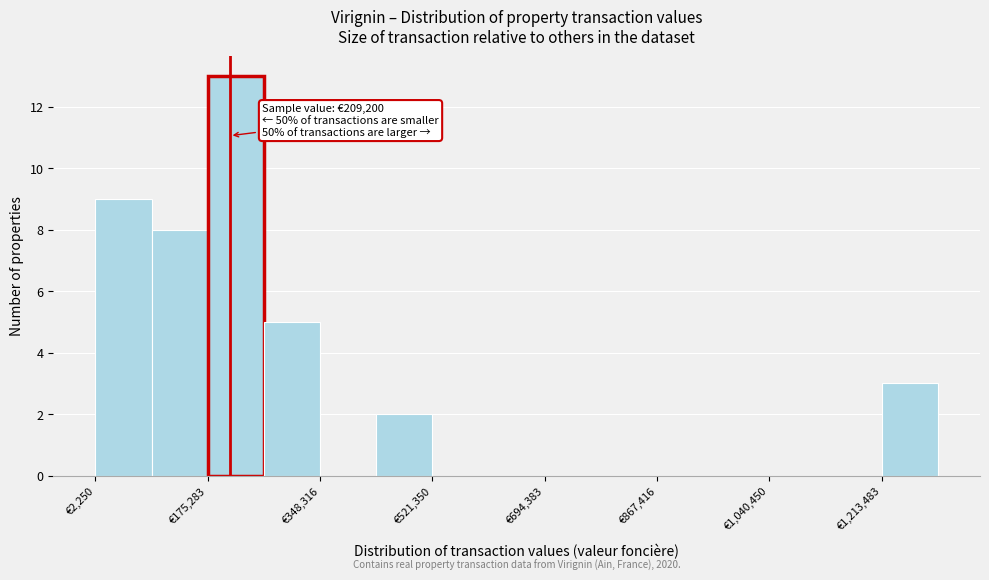

Over which range of the x-axis is the bar tallest?

180000 to 260000